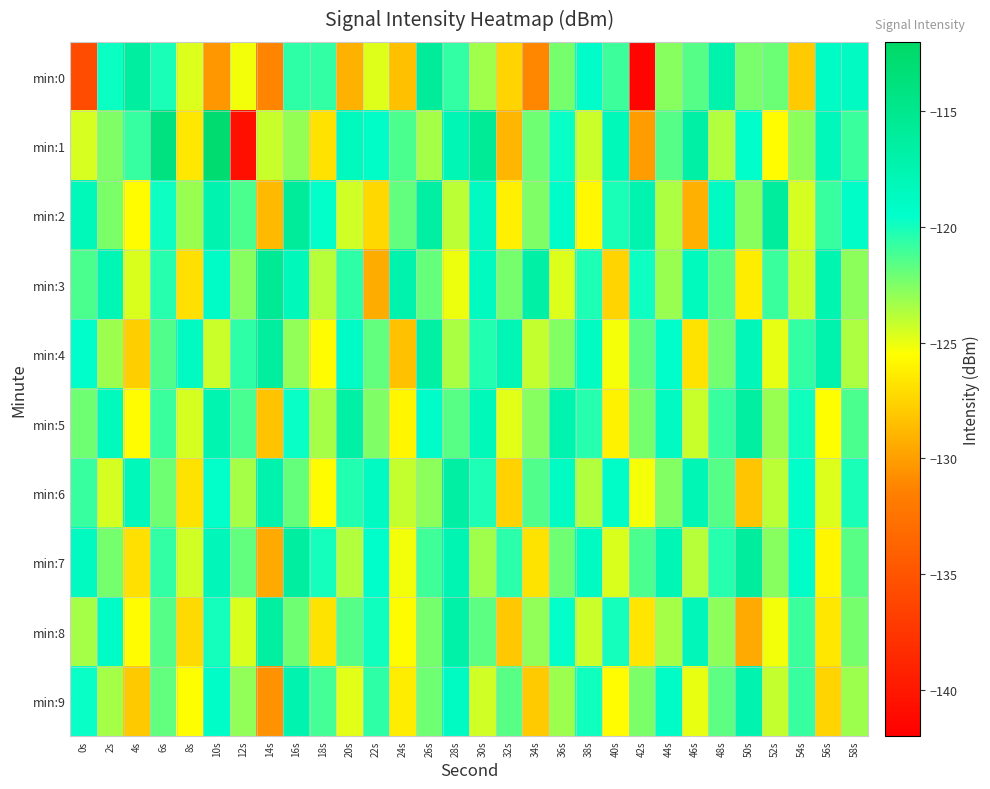

At which category is the sum across all series the highest?

16s